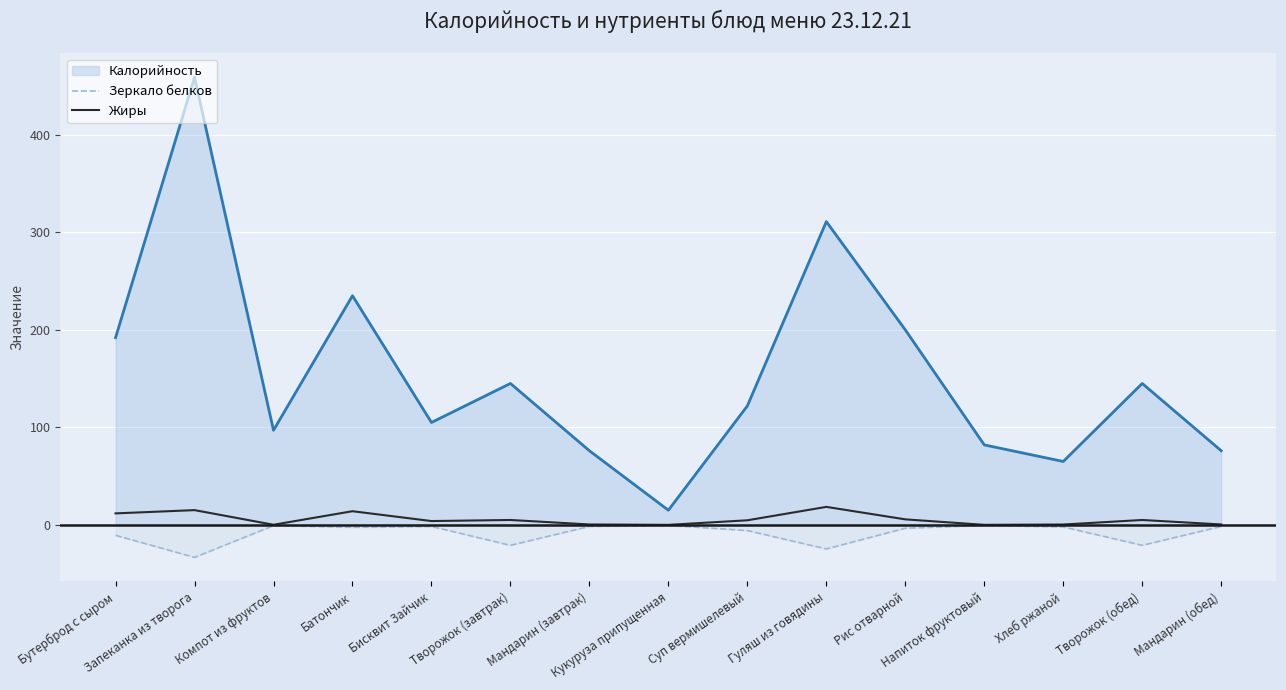

What is the approximate value of Жиры at Мандарин (обед)?

0.4